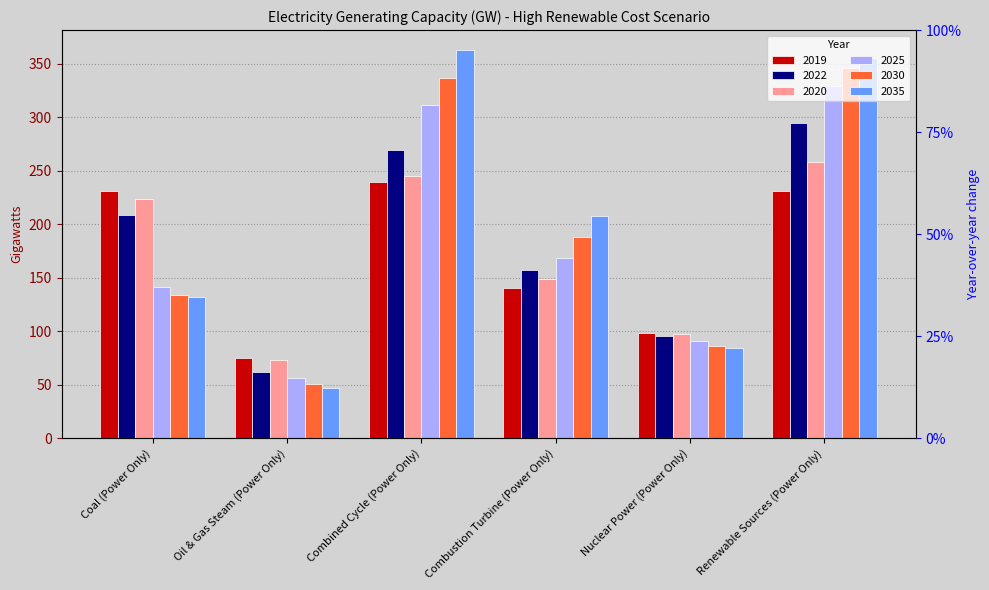

At which category is the sum across all series the highest?

Renewable Sources (Power Only)